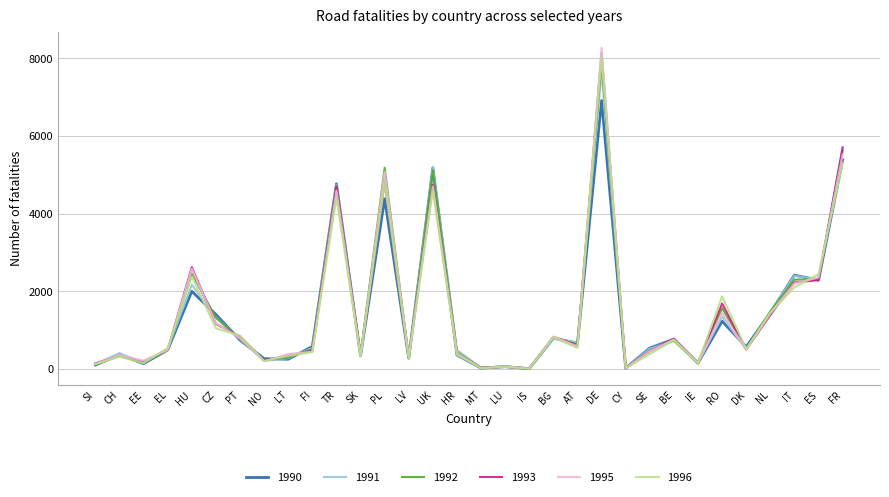

What is the highest value of the 1991 series?

7666